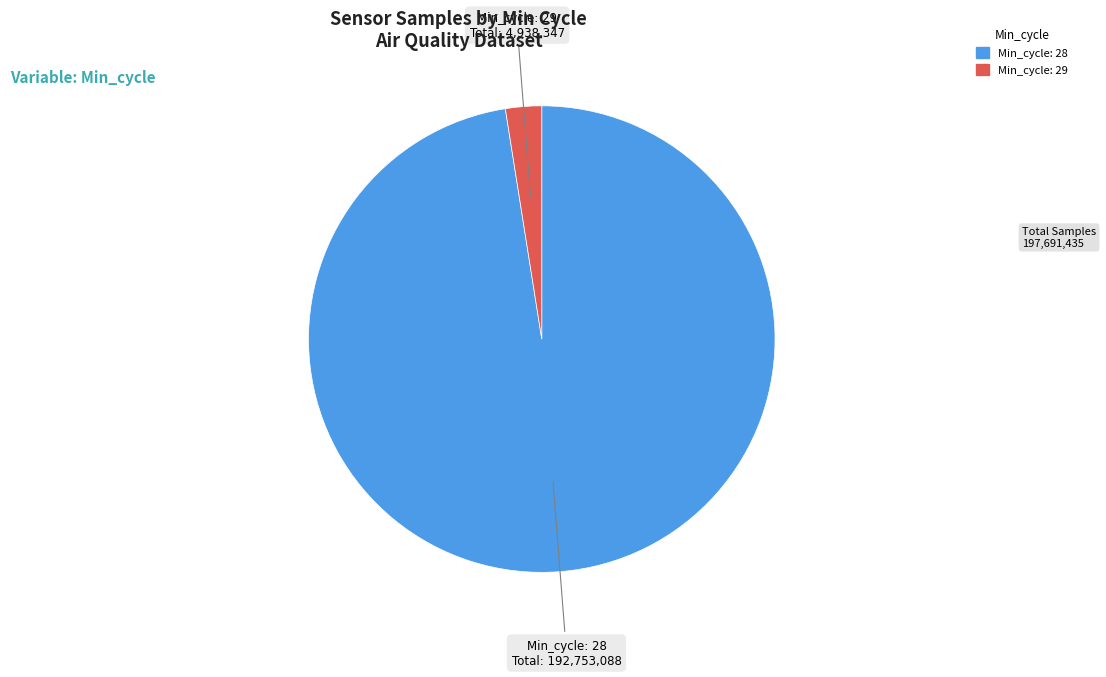

Is there a majority slice in this chart?

Yes